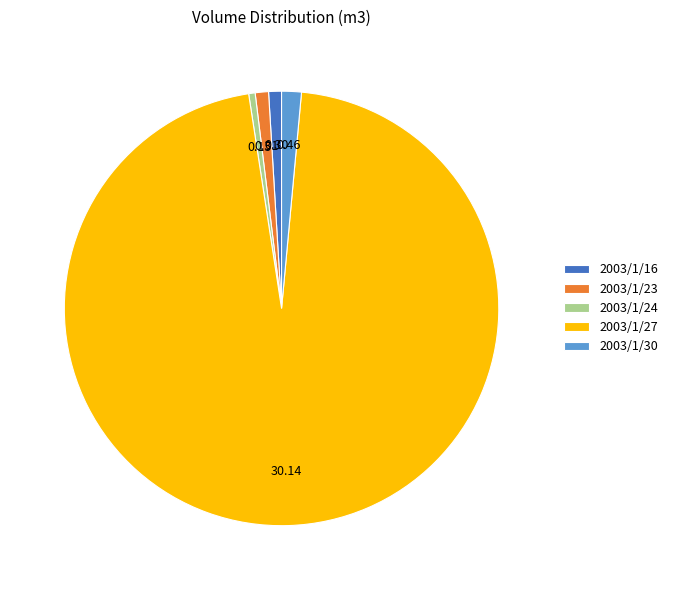

Does any single category account for the majority?

Yes